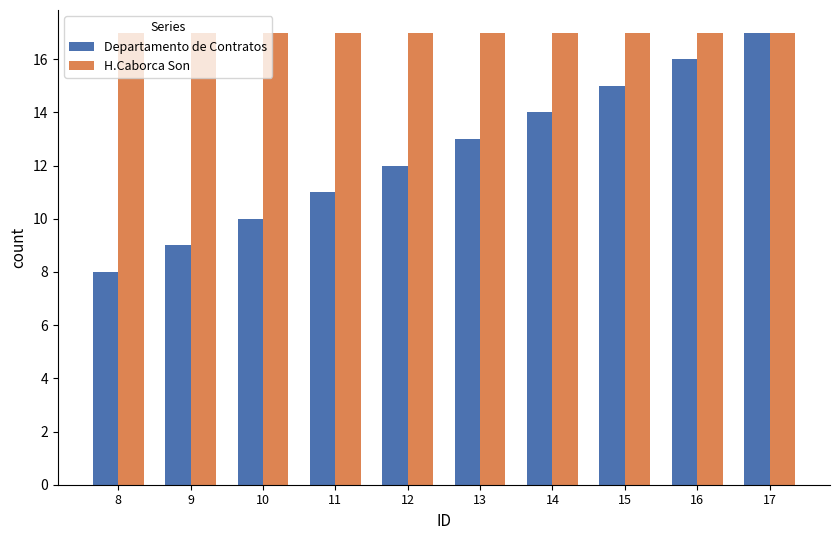

The Departamento de Contratos series shows 4 at 12. True or false?

False